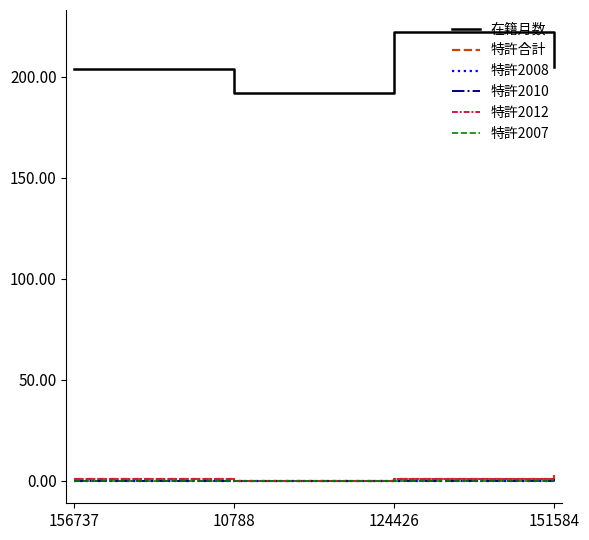

Does the chart display data point markers on the line(s)?

No